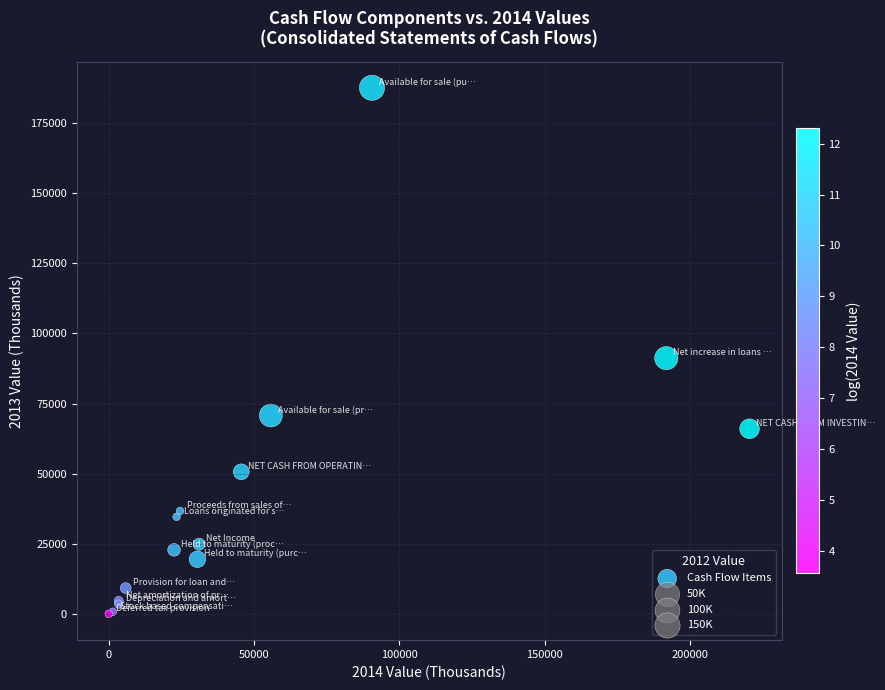

What Y value in the scatter plot is closest to 93808?

91201